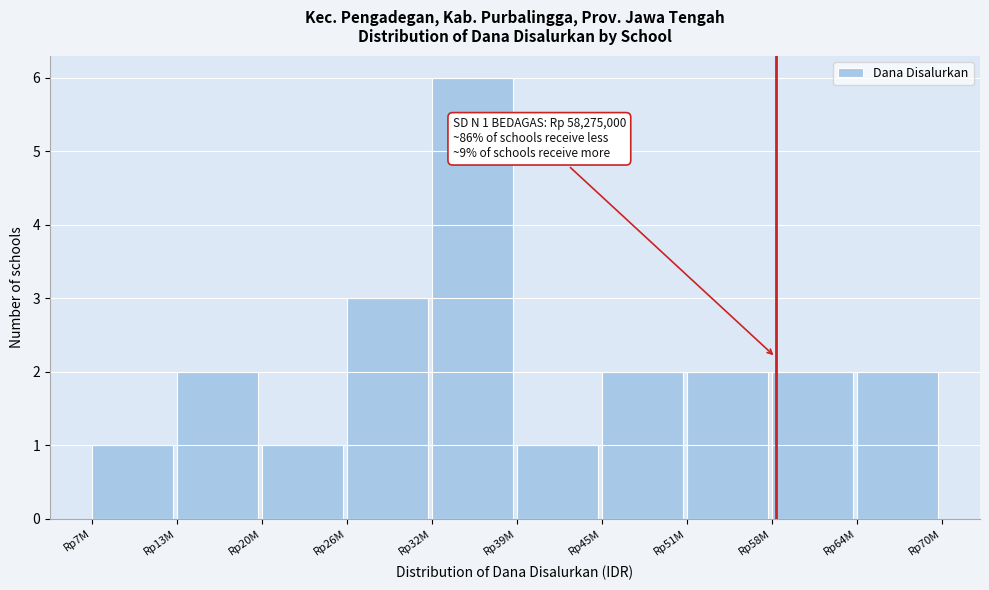

Reading left to right, extract all data points from this chart.

1	2	1	3	6	1	2	2	2	2